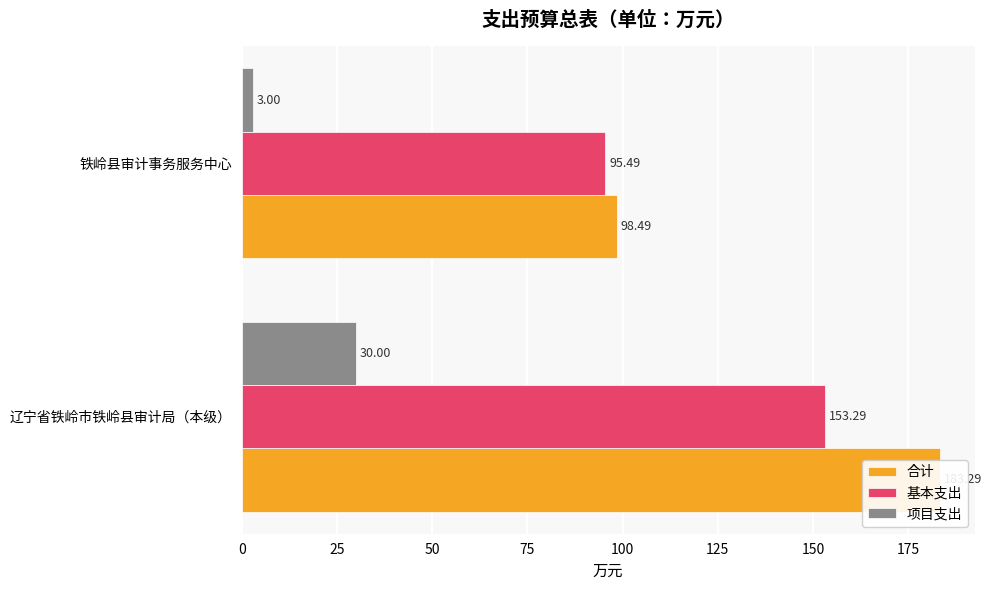

What is the difference between the maximum and minimum values in the 基本支出 series?

57.8